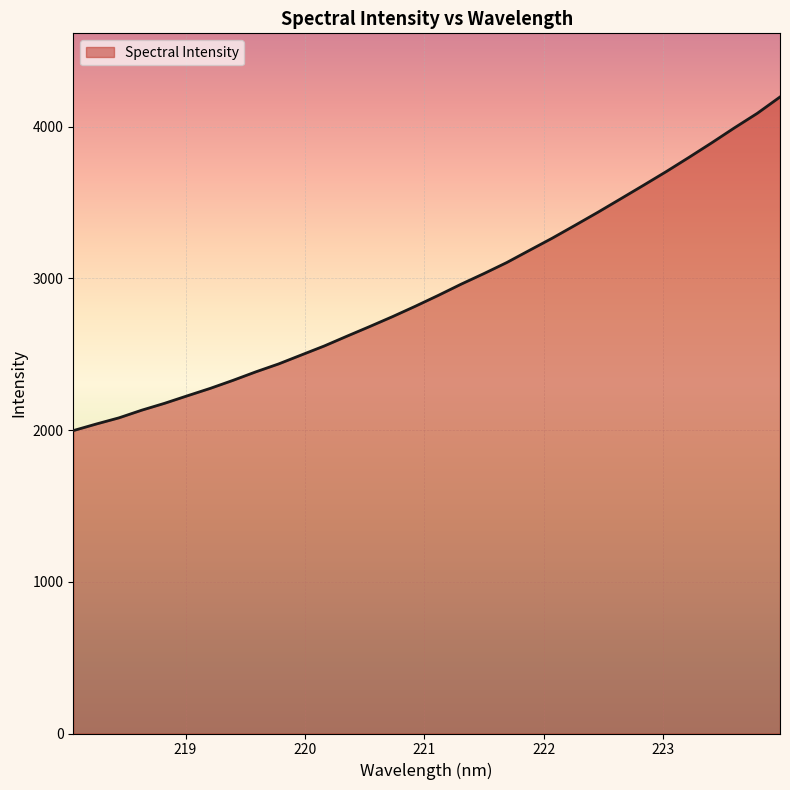

What is the difference between the maximum and minimum values?

2198.6